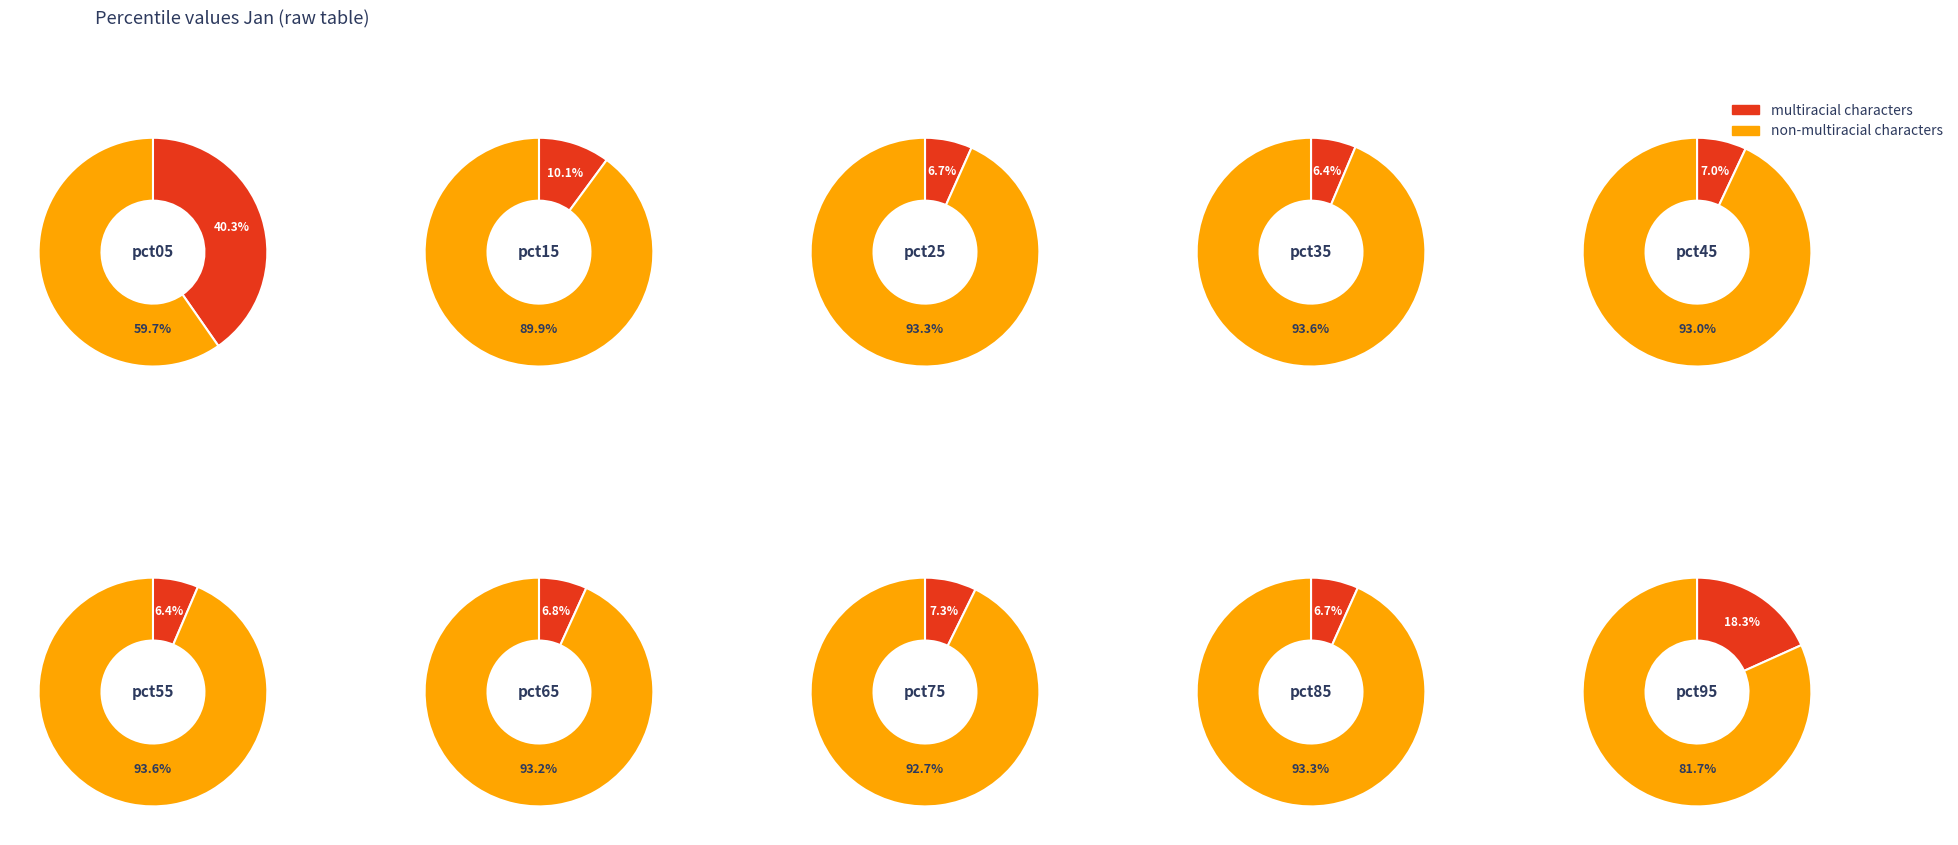

Which slice is the largest?

pct05